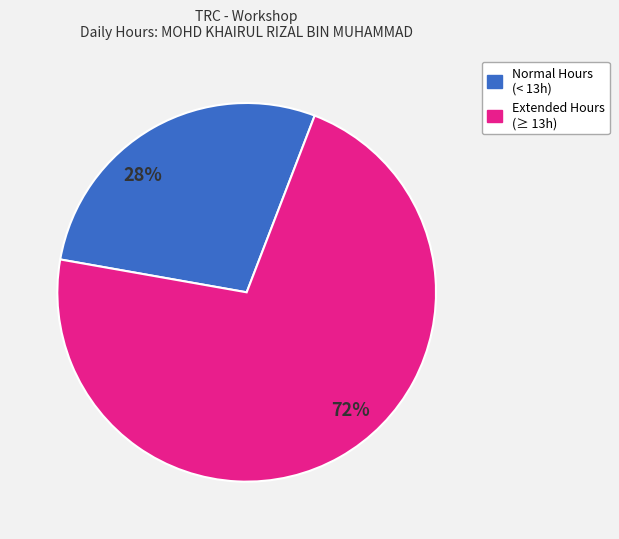

Is the sum of Normal Hours (< 13h) and Extended Hours (≥ 13h) greater than half?

Yes